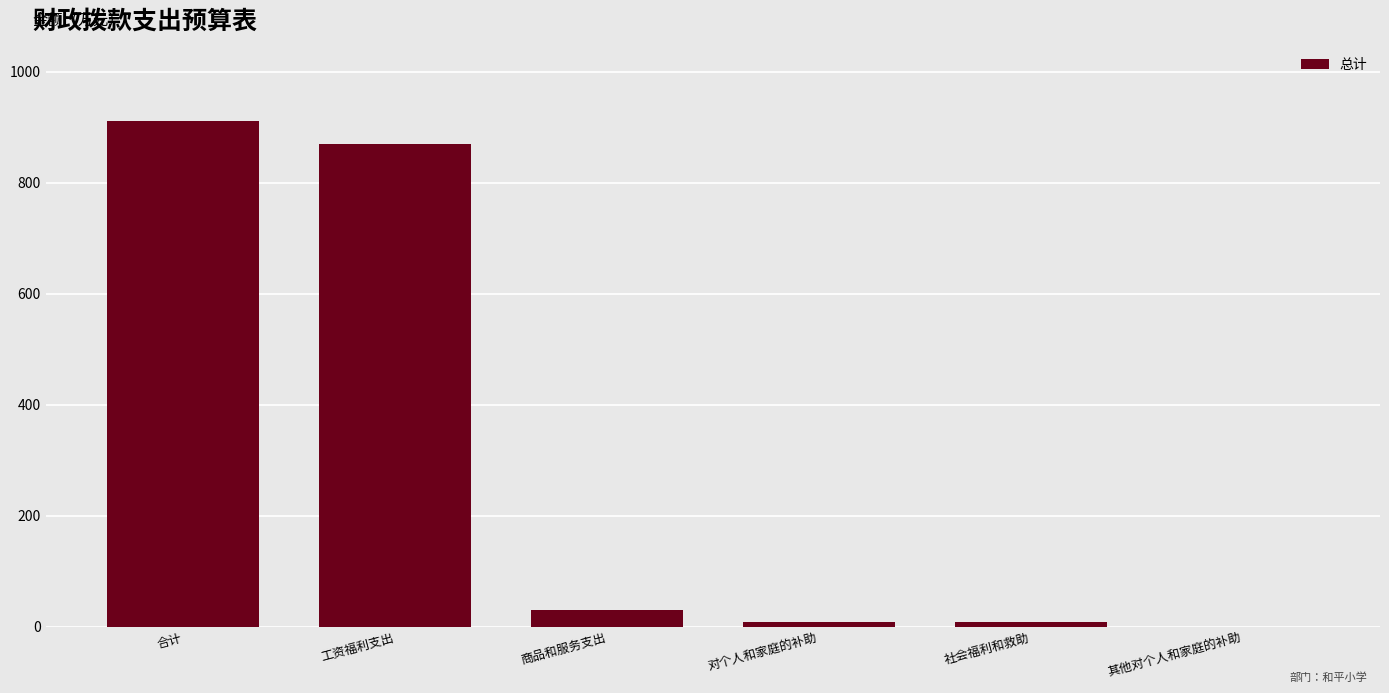

True or false: the data shows 495.4 at 工资福利支出.

False